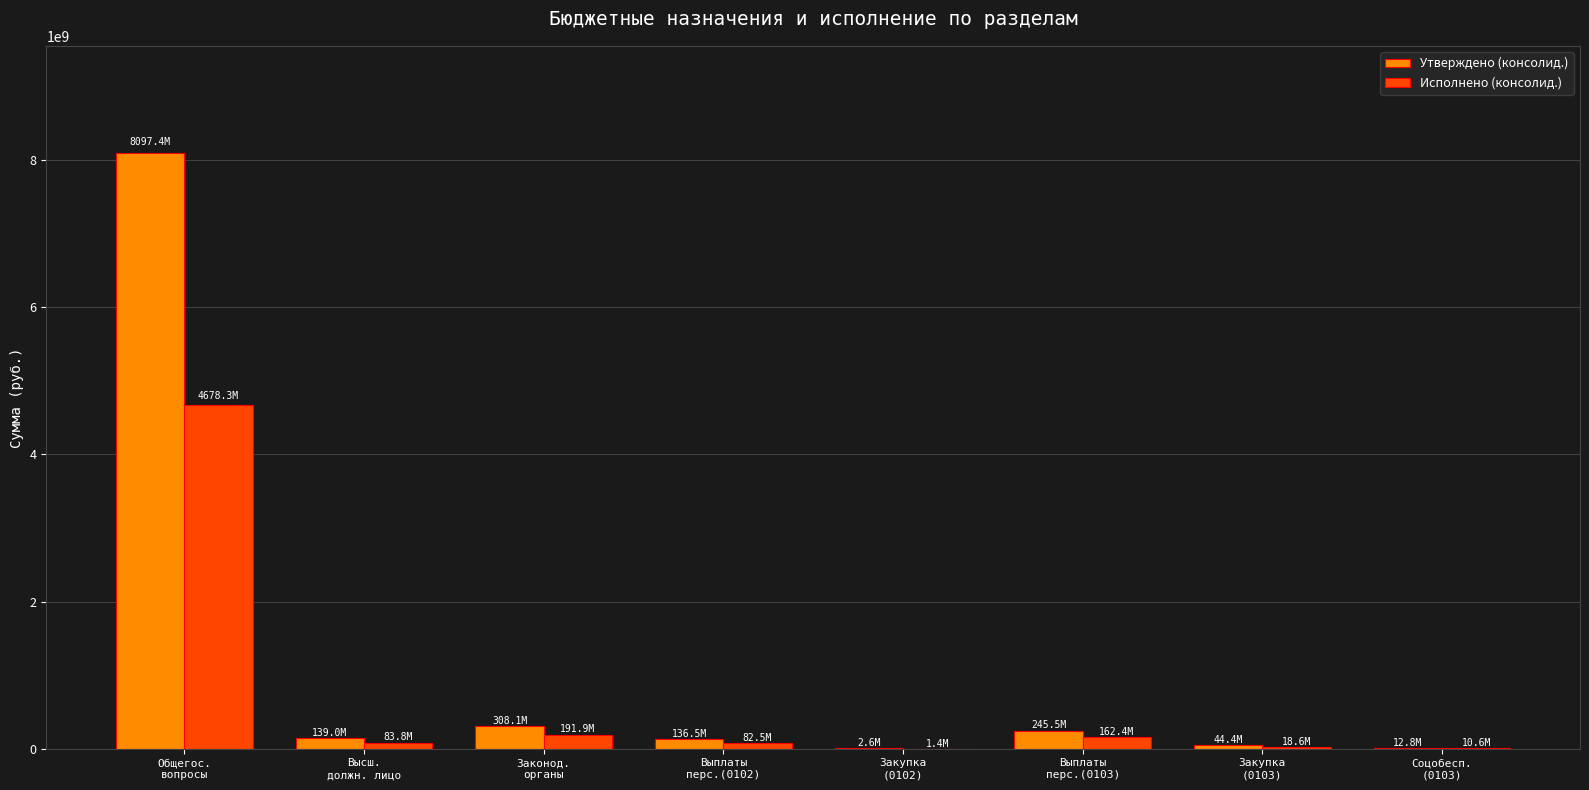

What is the sum of all Исполнено (консолид.) values?

5229417680.3